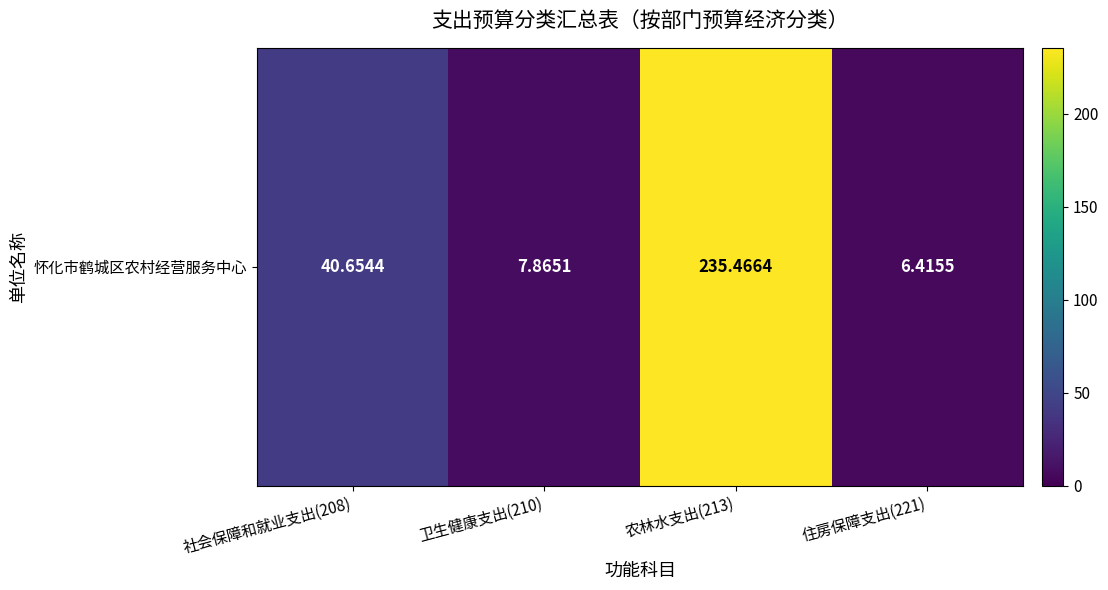

Rank the categories by value from highest to lowest.

农林水支出(213), 社会保障和就业支出(208), 卫生健康支出(210), 住房保障支出(221)